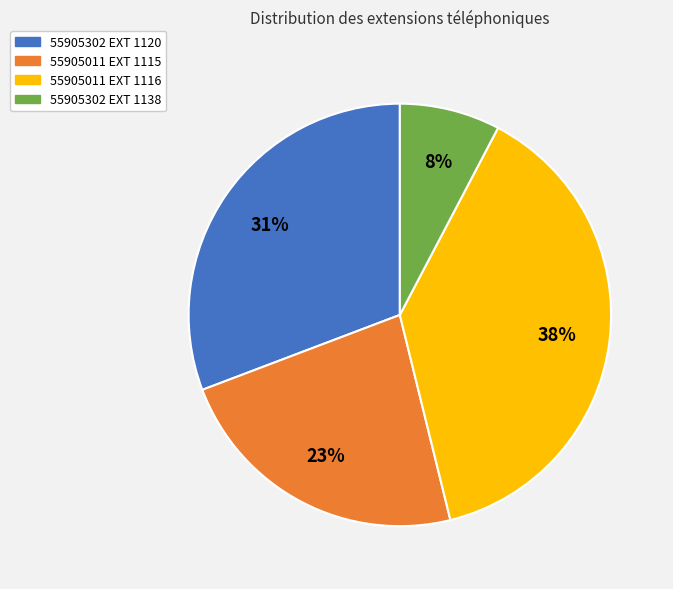

Is 55905011 EXT 1116 the majority of the pie?

No